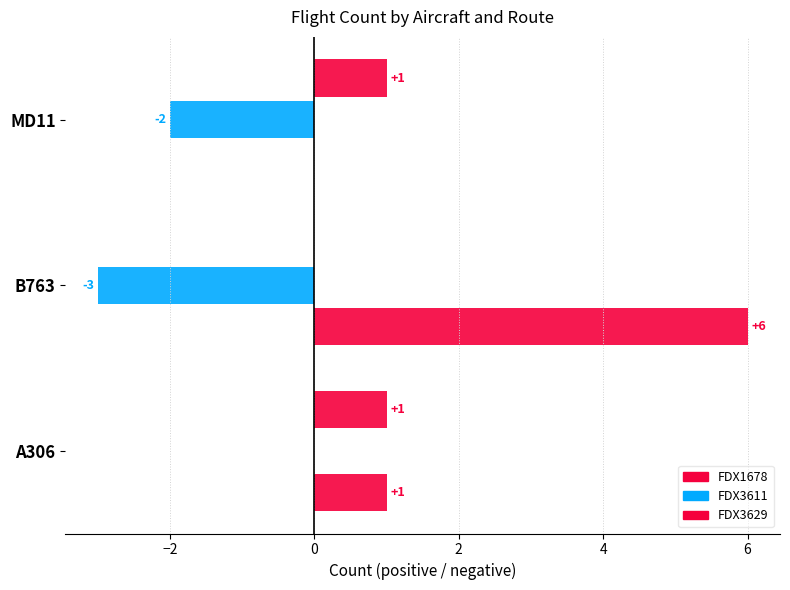

How many distinct data groups are displayed?

3